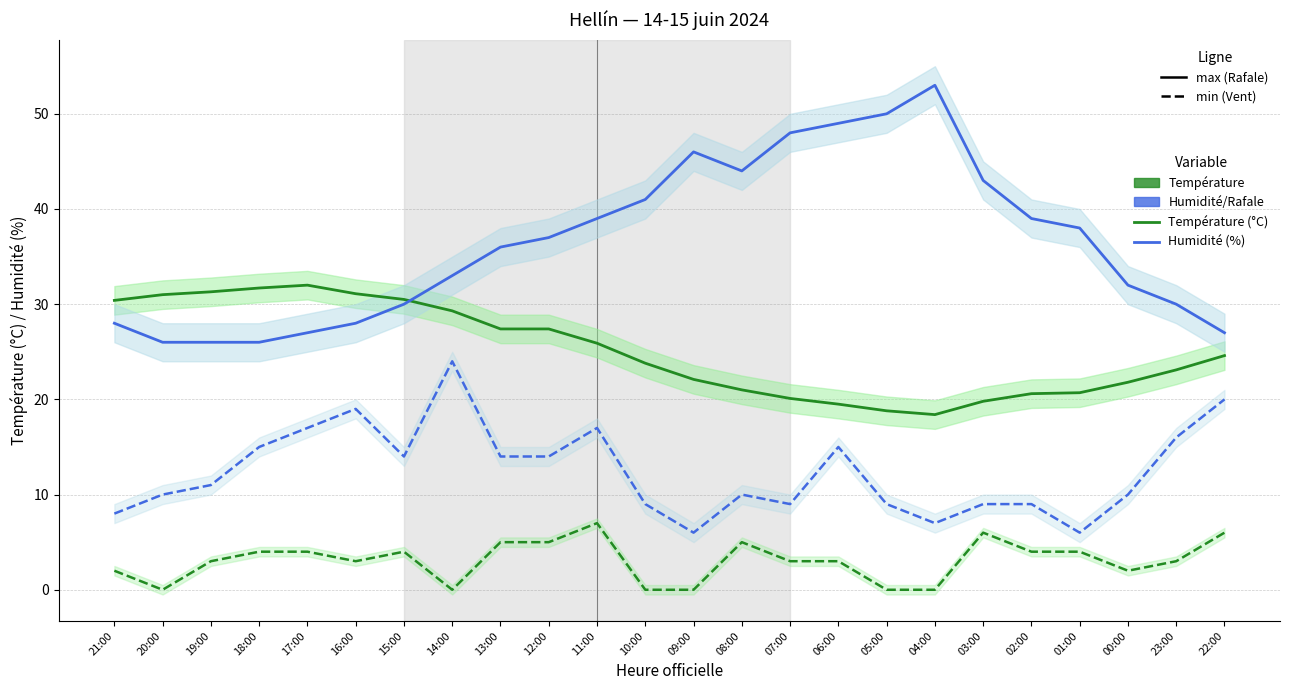

Which category has the lowest value across all series?

20:00